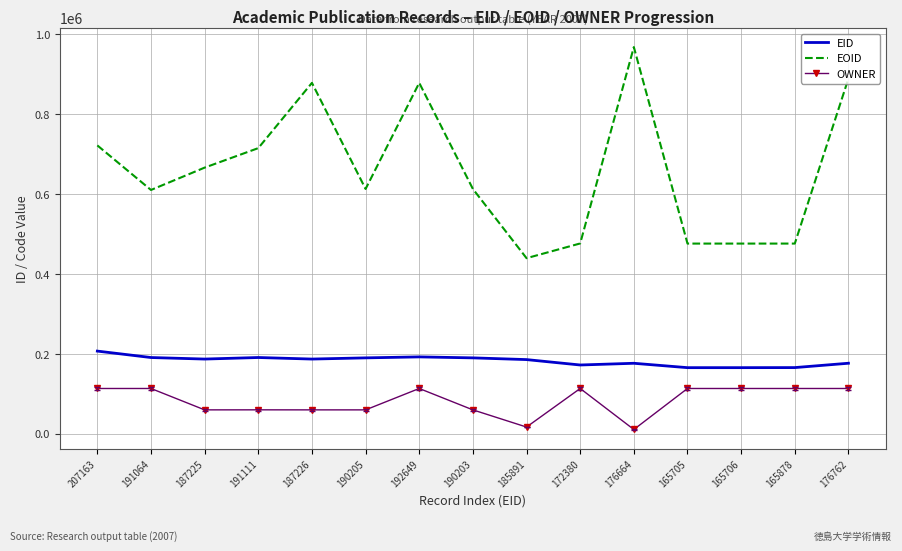

What is the total value across all series at 190203?

863241